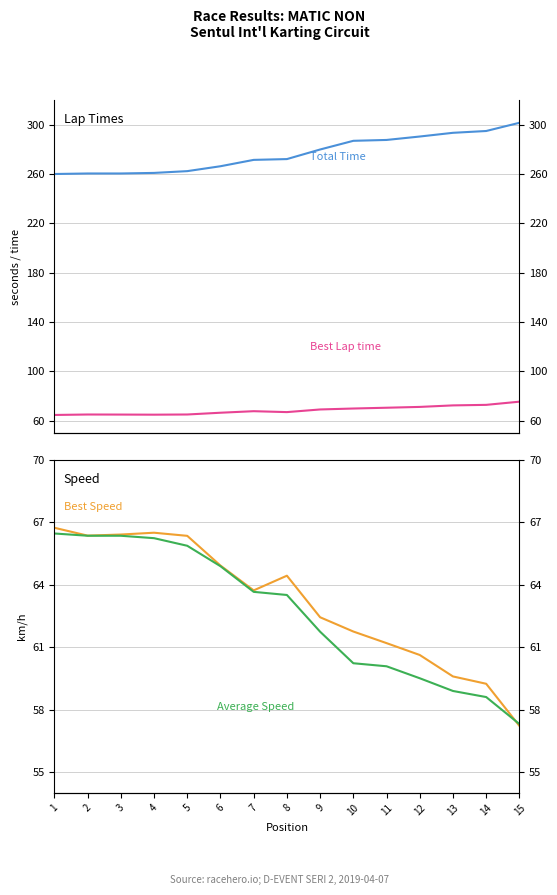

The value of Total Time at 10 is 81.1. True or false?

False